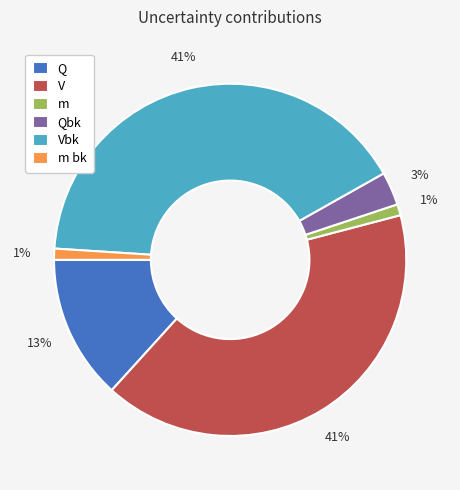

The Qbk slice represents 10% of the pie. True or false?

False